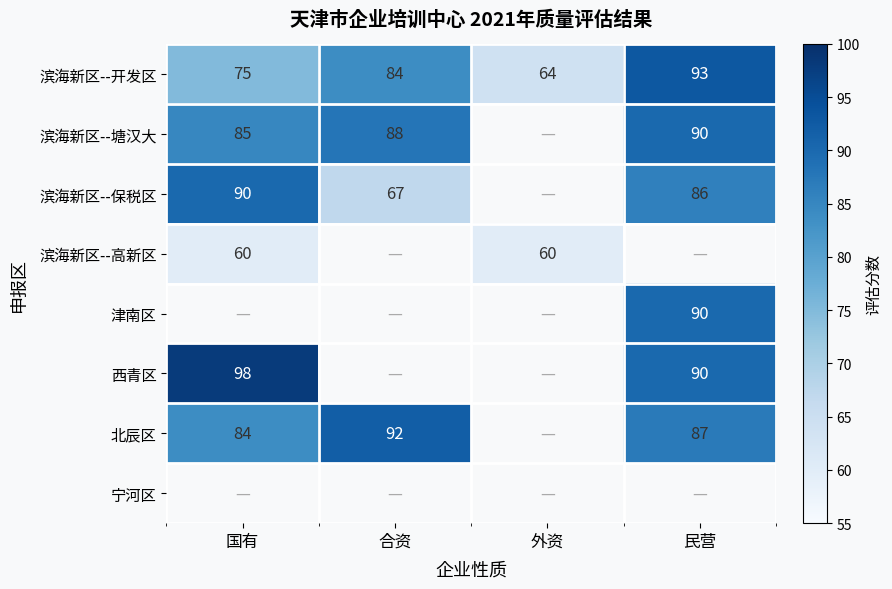

Is it true that 滨海新区--高新区 equals 60 at 外资?

True